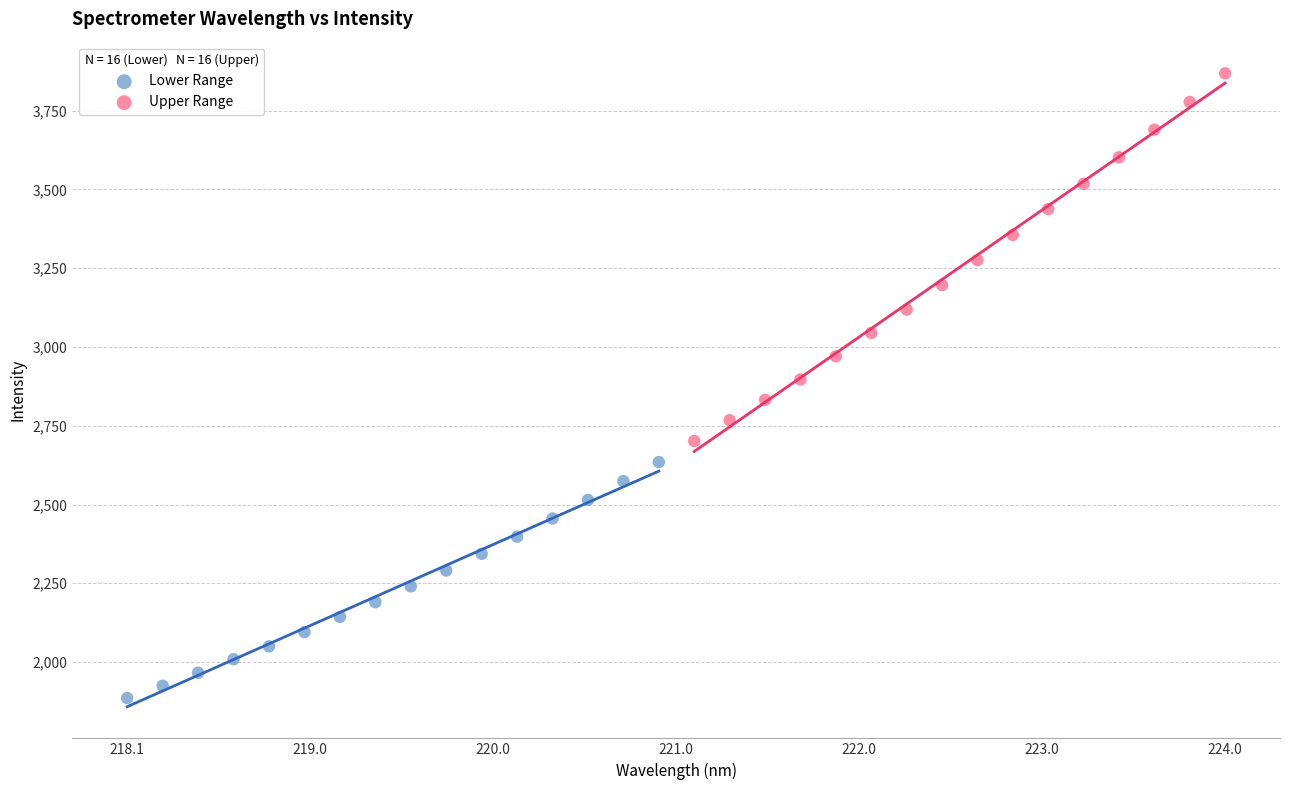

Which series reaches the minimum Y coordinate?

Lower Range